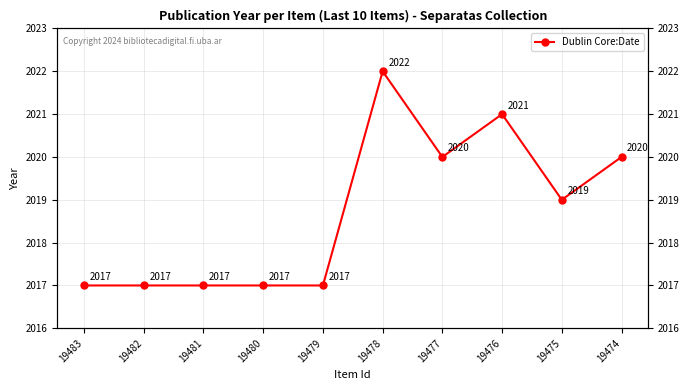

List the labels in order of value, largest first.

19478, 19476, 19477, 19474, 19475, 19483, 19482, 19481, 19480, 19479